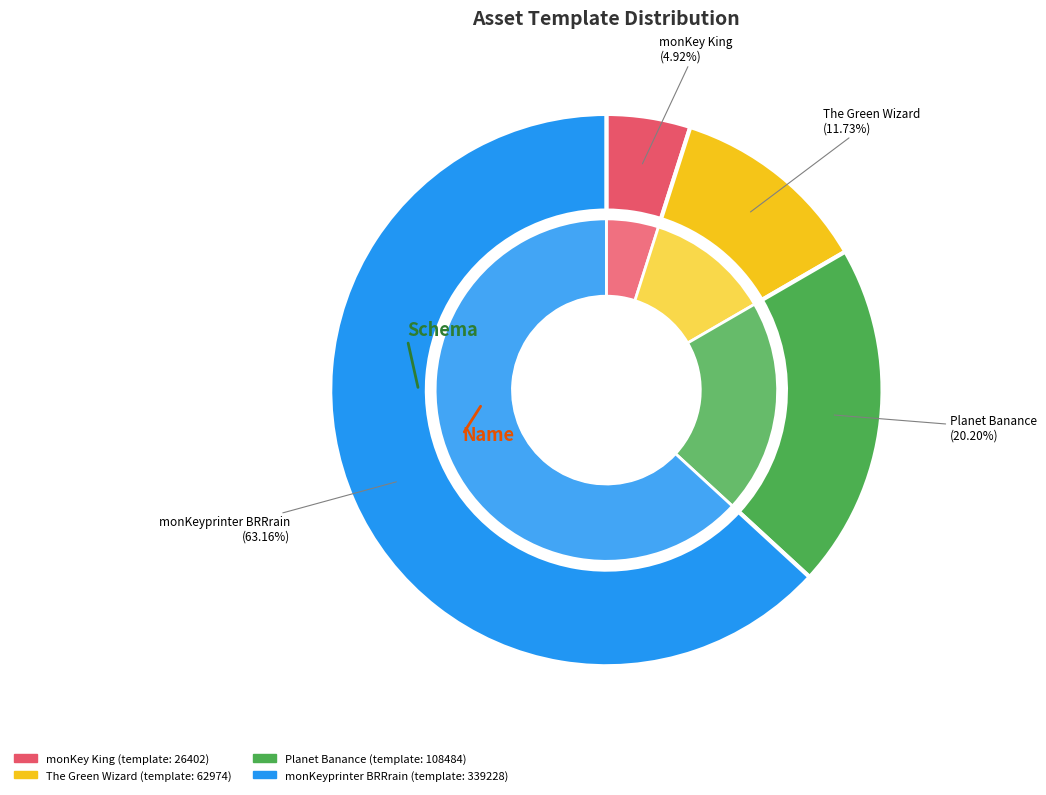

The The Green Wizard slice represents 1% of the pie. True or false?

False